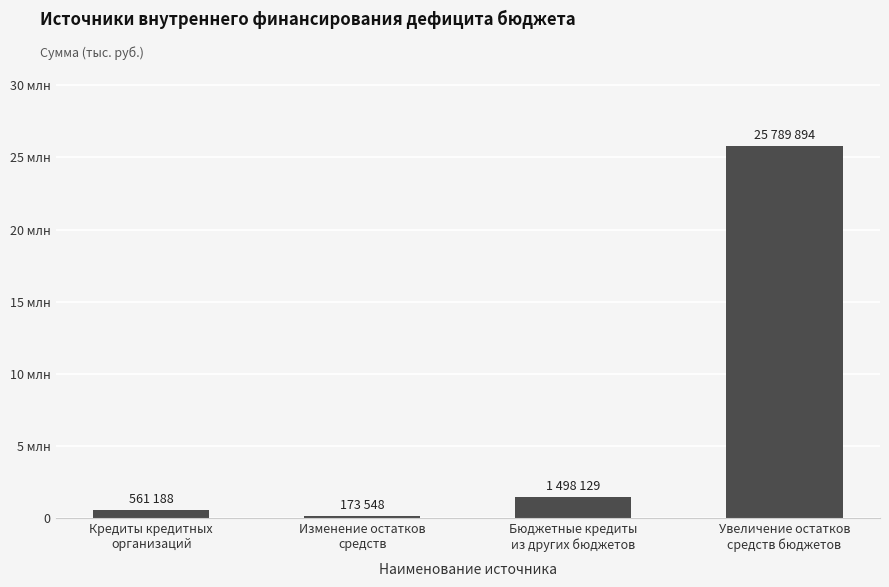

Reading left to right, list all the values displayed in this chart.

Кредиты кредитных
организаций=561188	Изменение остатков
средств=173548	Бюджетные кредиты
из других бюджетов=1498129	Увеличение остатков
средств бюджетов=25789894